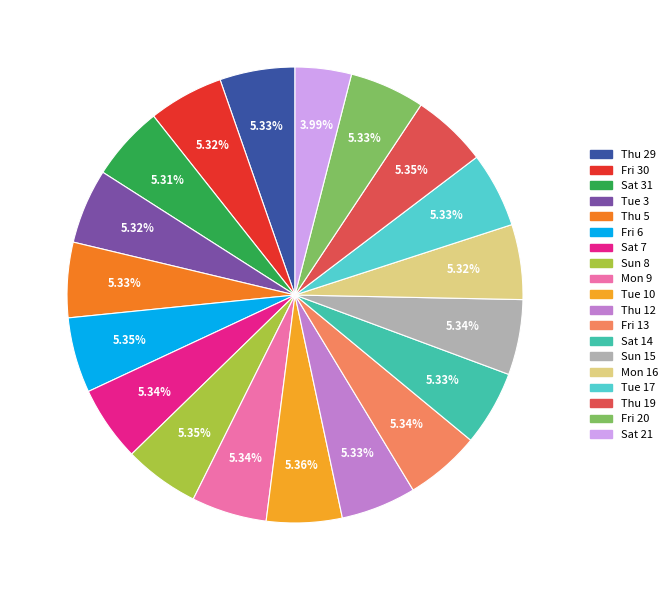

True or false: Sat 14 accounts for 12% of the total.

False